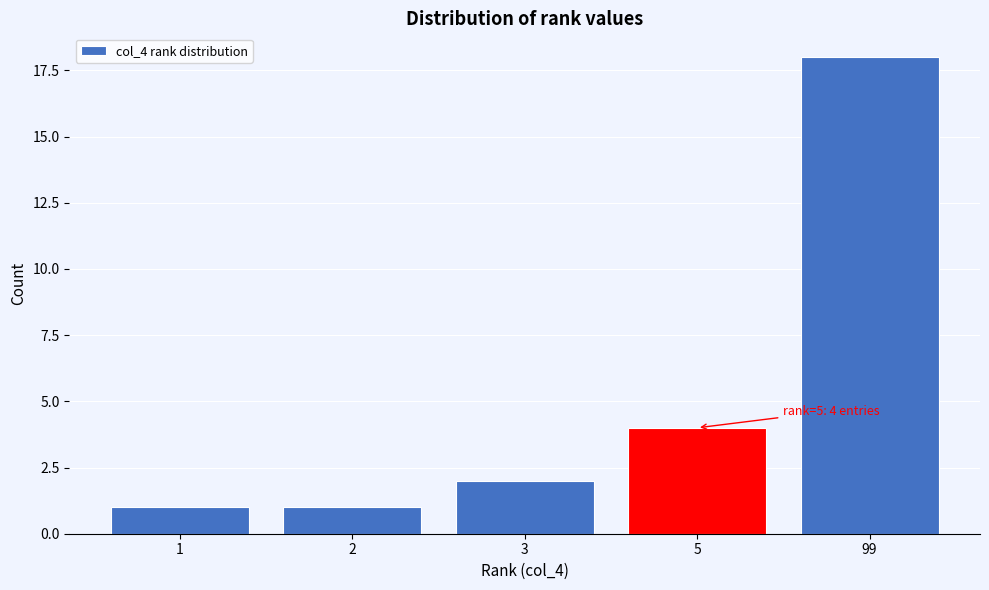

Reading right to left, extract all data points from this chart.

18	4	2	1	1